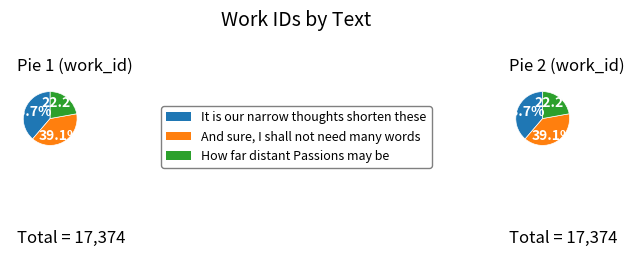

Is the sum of It is our narrow thoughts shorten these and And sure, I shall not need many words greater than half?

Yes